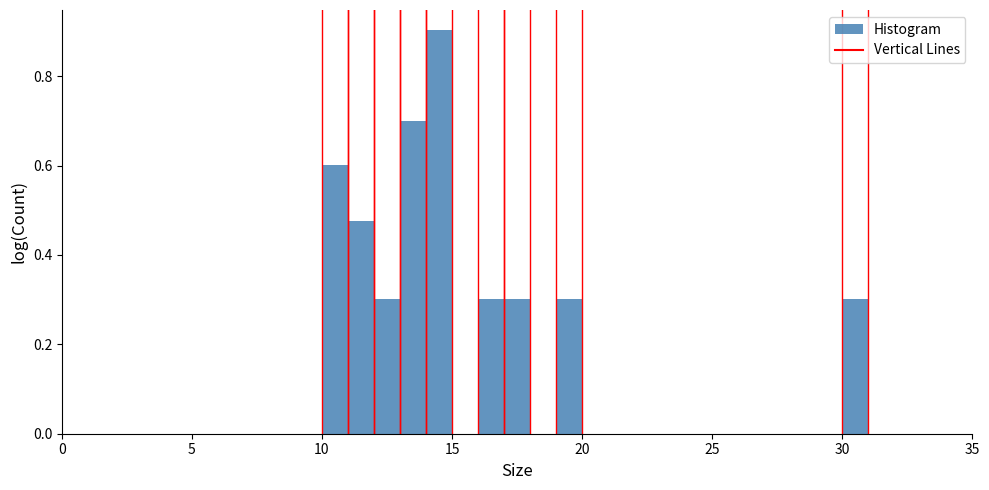

Read against the x-axis, roughly where is the centre of the tallest bar?

14.5